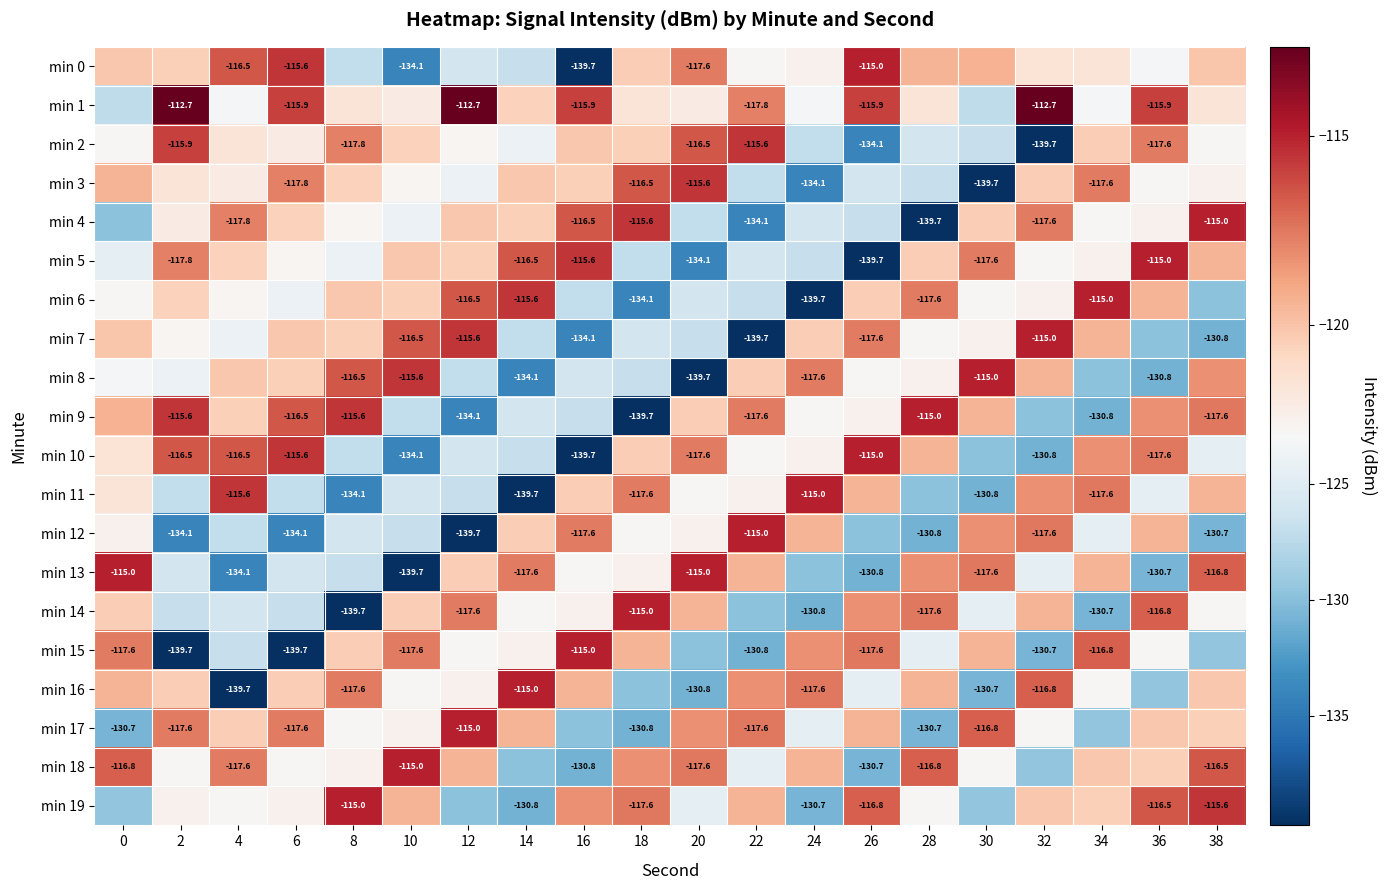

Which label corresponds to the smallest value in the chart?

16